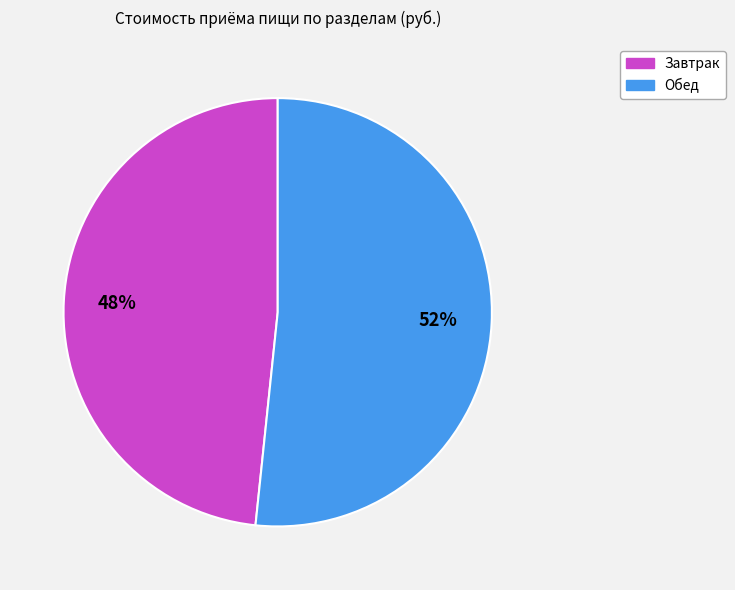

To the nearest percent, what is the combined percentage of Обед and Завтрак?

100%